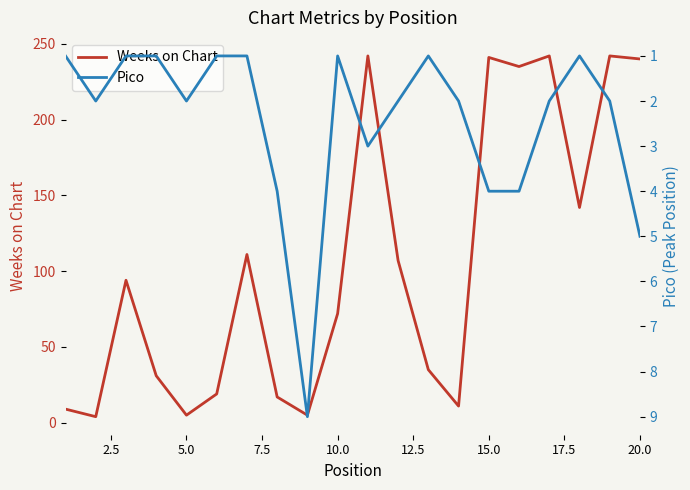

True or false: Weeks on Chart has more than 2 points higher than both neighbors.

True